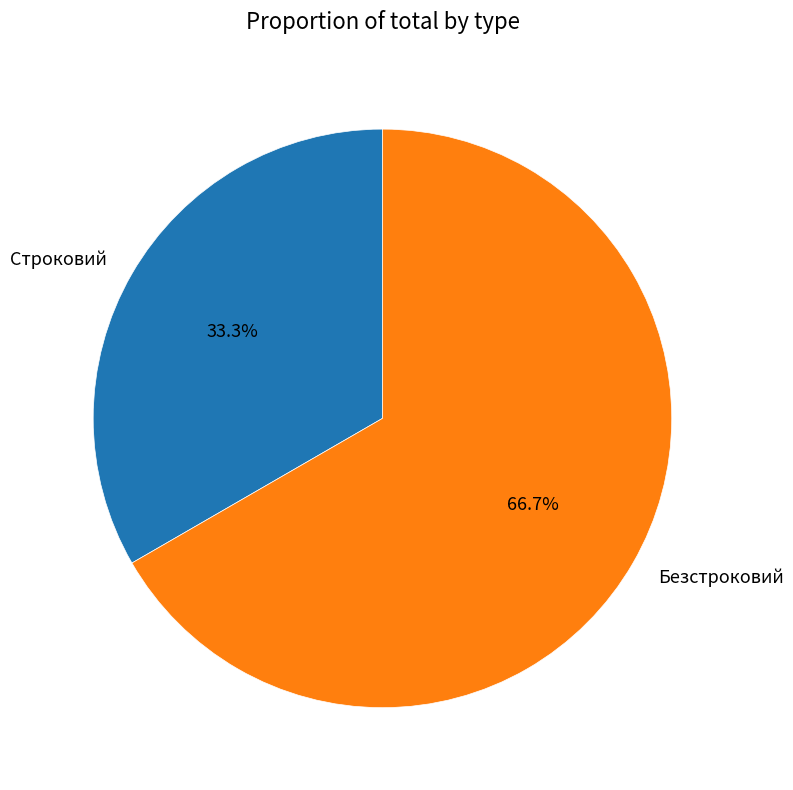

Is it true that Строковий is 33% of the pie?

True